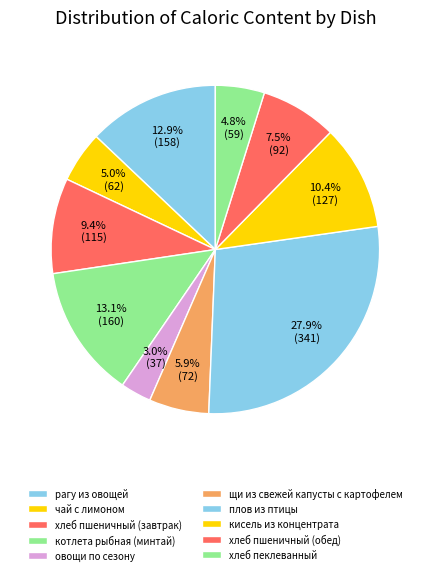

Does овощи по сезону represent more than half of the total?

No